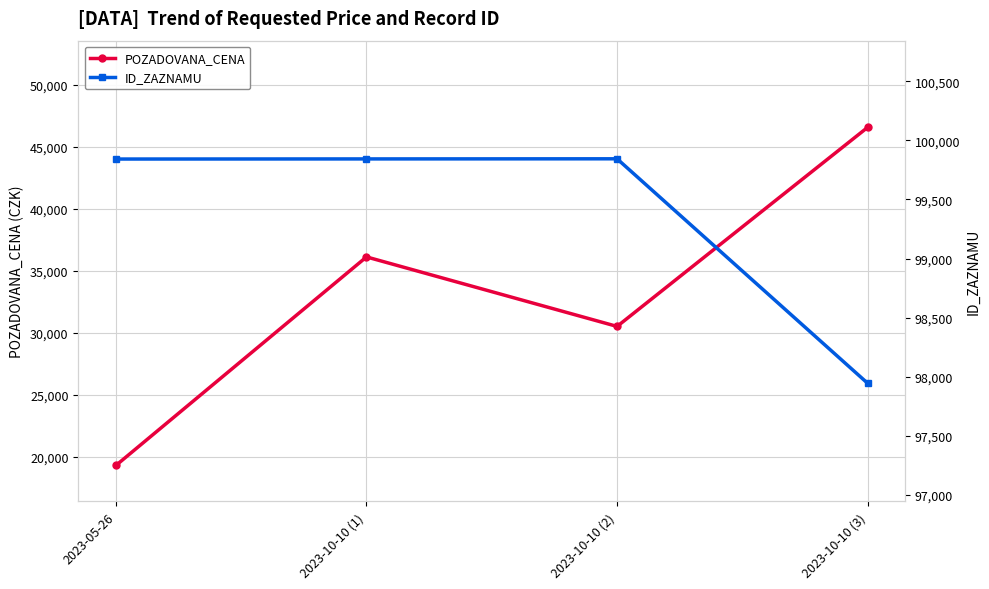

At how many categories does at least one series exceed 96786?

4